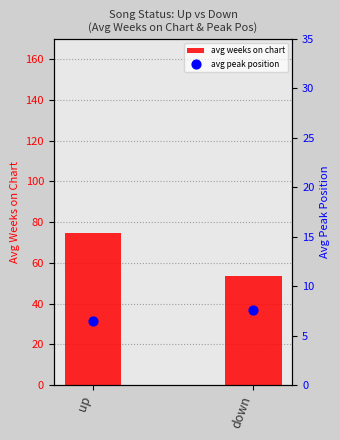

Which series has the largest Y range (max minus min)?

avg weeks on chart